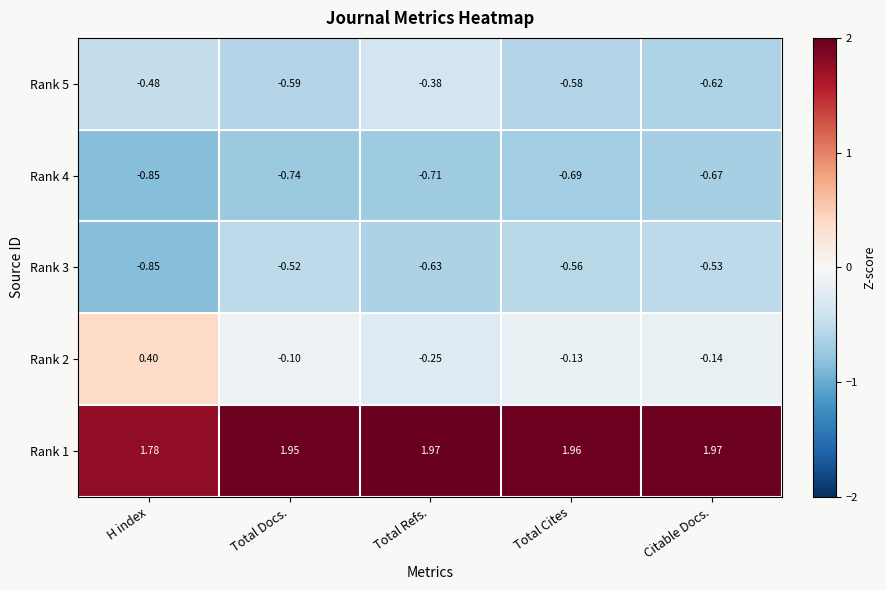

At which label is Rank 5 closest to 0?

Total Refs.